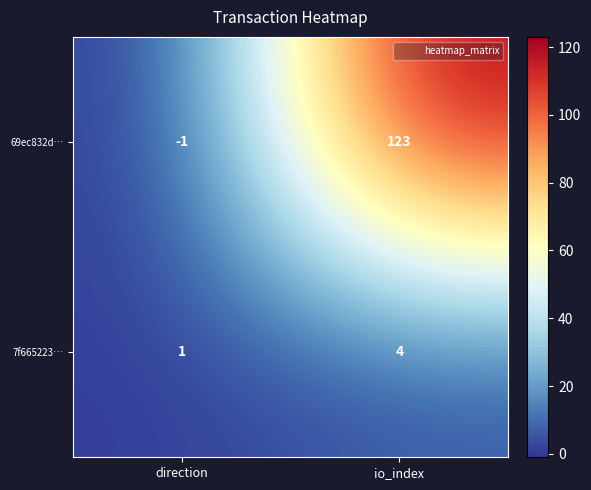

Reading left to right, transcribe all the data shown in this chart.

69ec832d…: direction=-1	io_index=123
7f665223…: direction=1	io_index=4